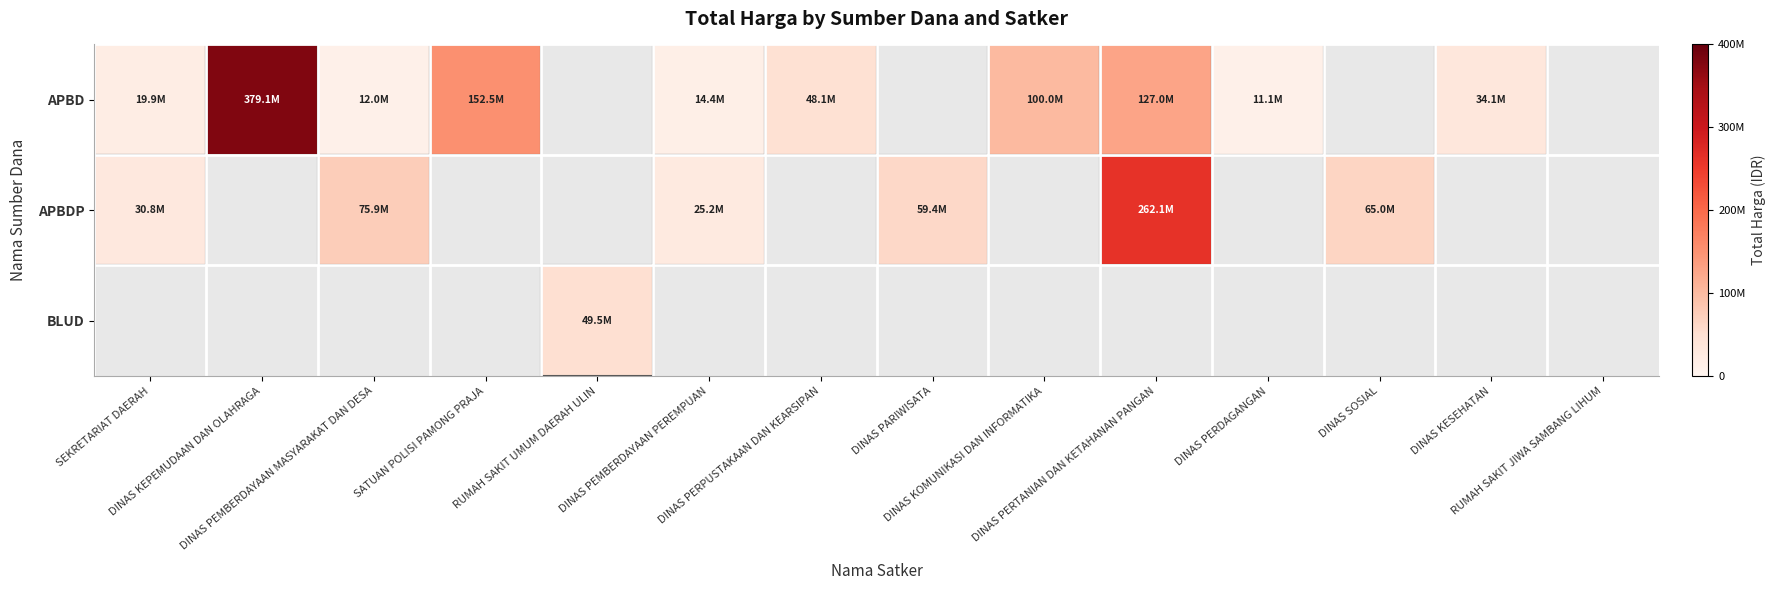

Is it true that APBDP equals 40631449.2 at DINAS PEMBERDAYAAN PEREMPUAN?

False